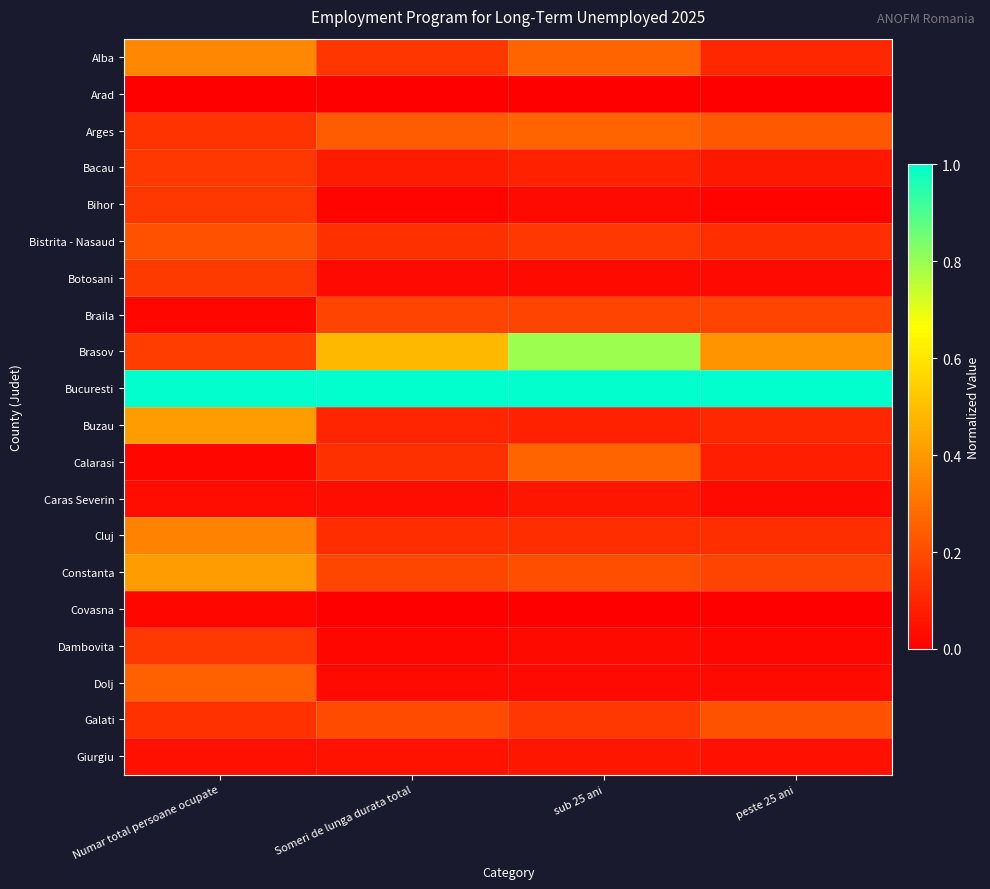

What is the total value across all series at Numar total persoane ocupate?

4.1